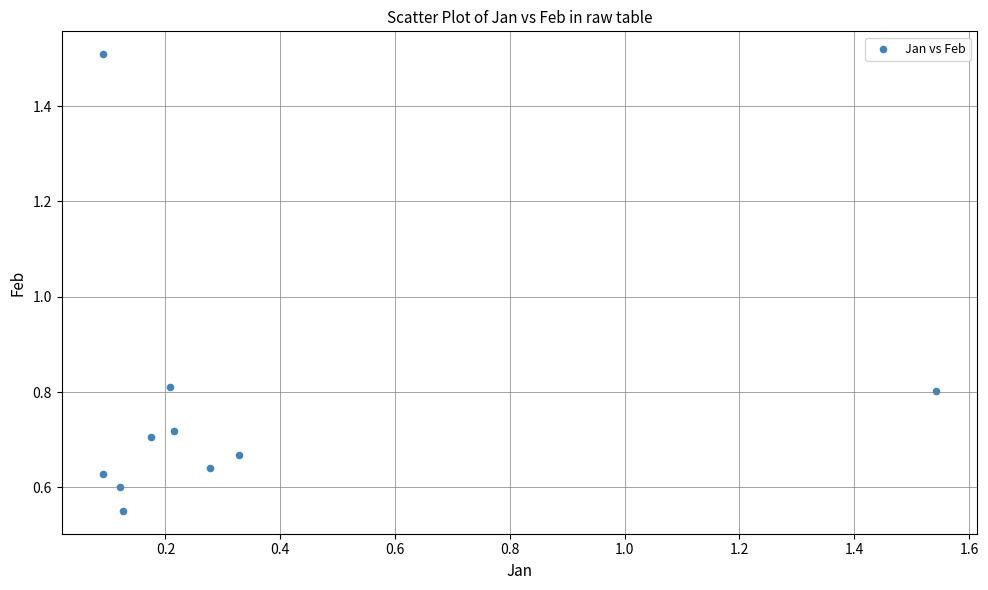

What is the average X value?

0.3